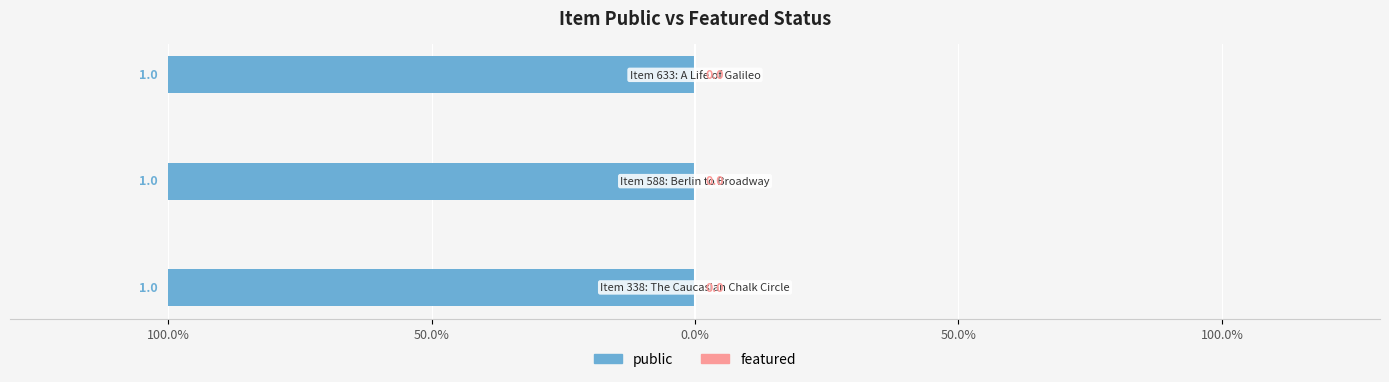

Is it true that public equals 0 at 338?

False